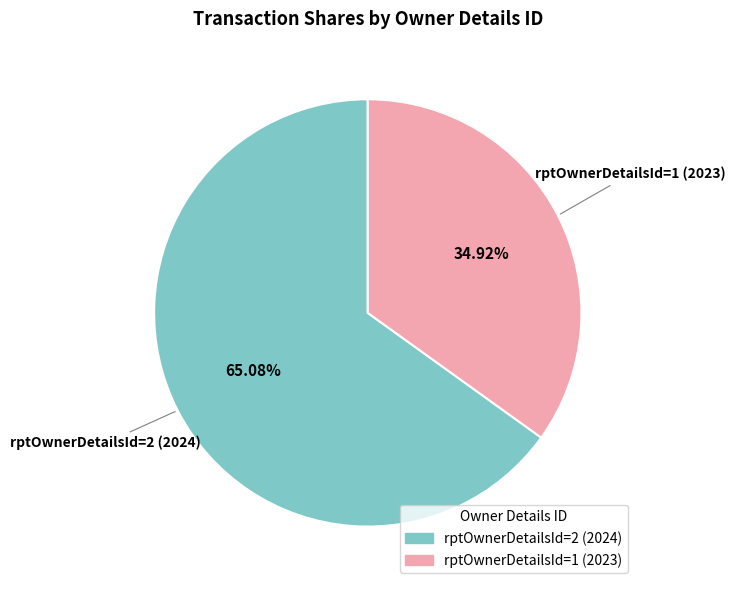

To the nearest percent, what portion does rptOwnerDetailsId=2 (2024) represent?

65%